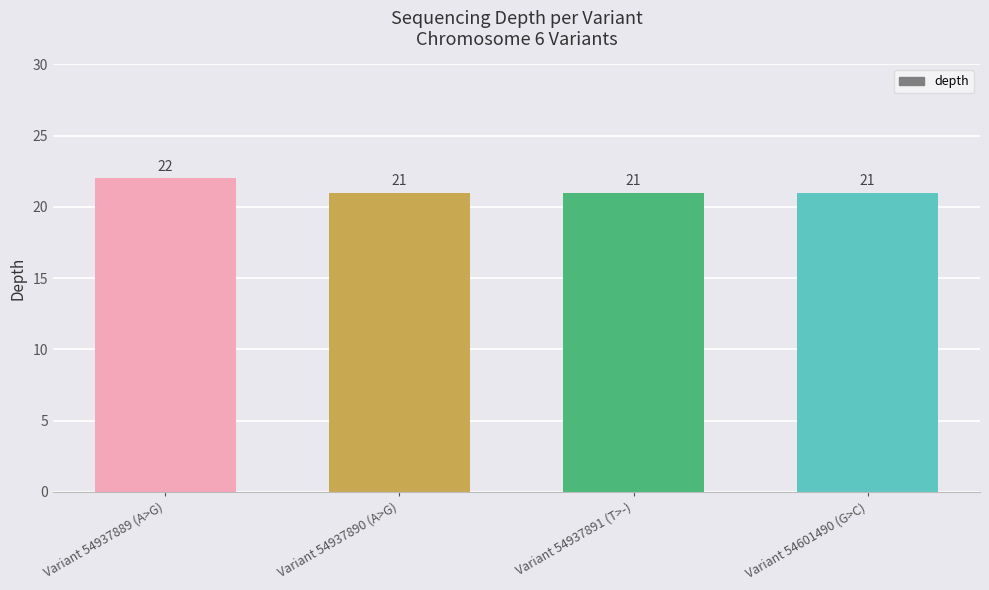

Reading left to right, extract all data points from this chart.

22	21	21	21